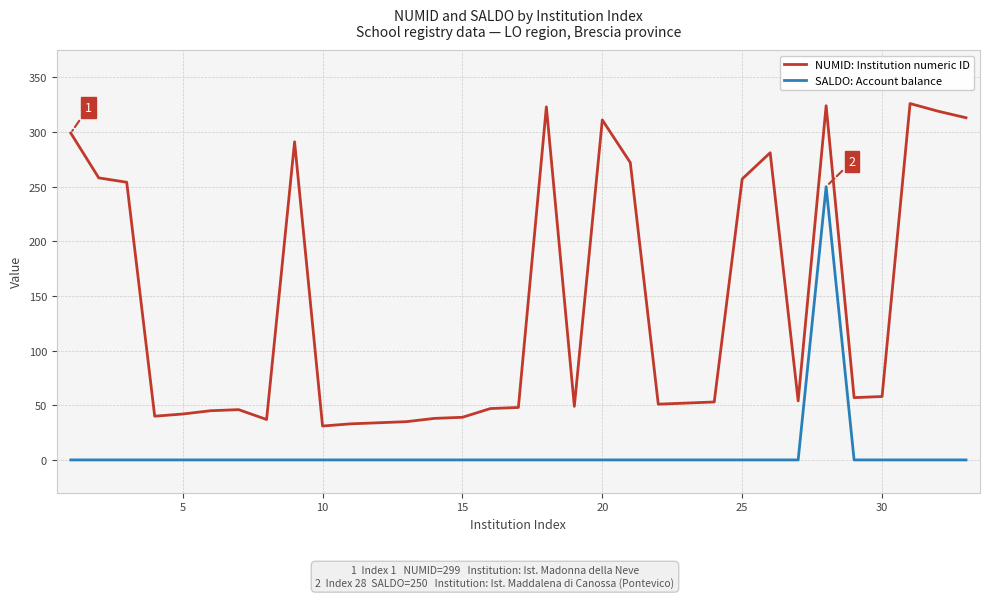

True or false: NUMID: Institution numeric ID and SALDO: Account balance intersect in this chart.

False